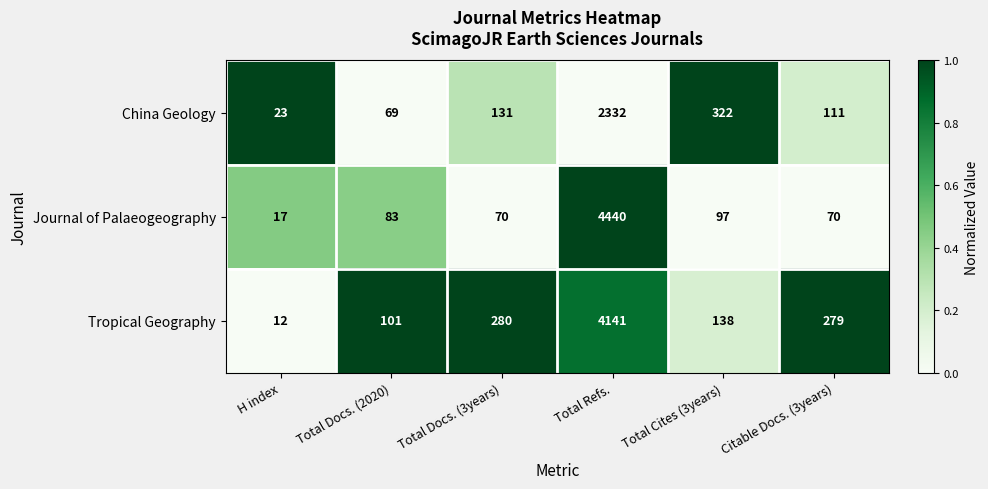

List the series in order of their peak value, highest first.

Journal of Palaeogeography, Tropical Geography, China Geology